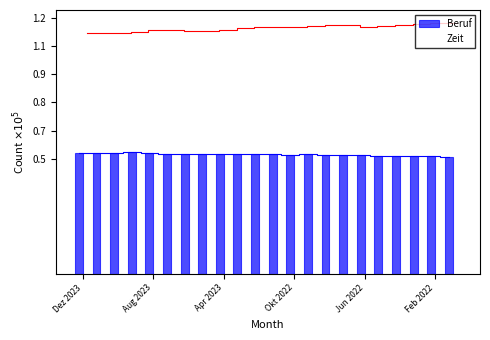

How many series are shown in this chart?

2